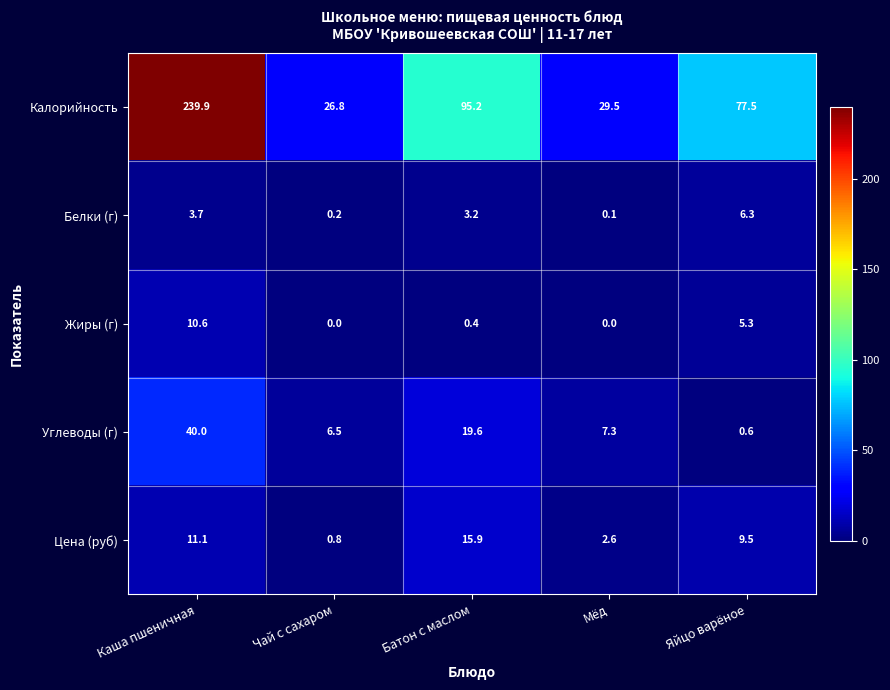

What is the difference between the highest and lowest values at Каша пшеничная?

236.2